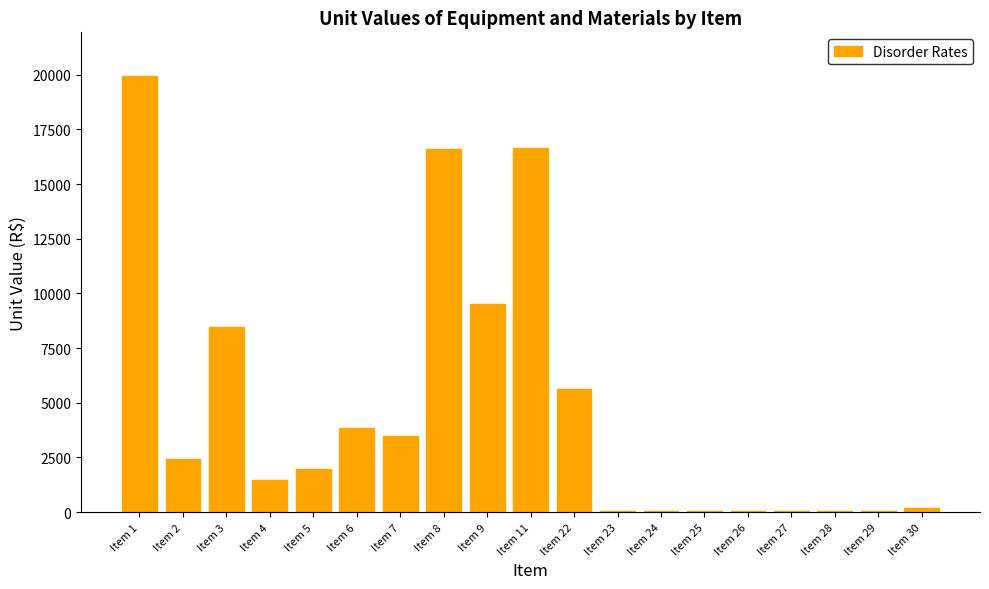

At which label does the data first exceed 1954?

Item 1